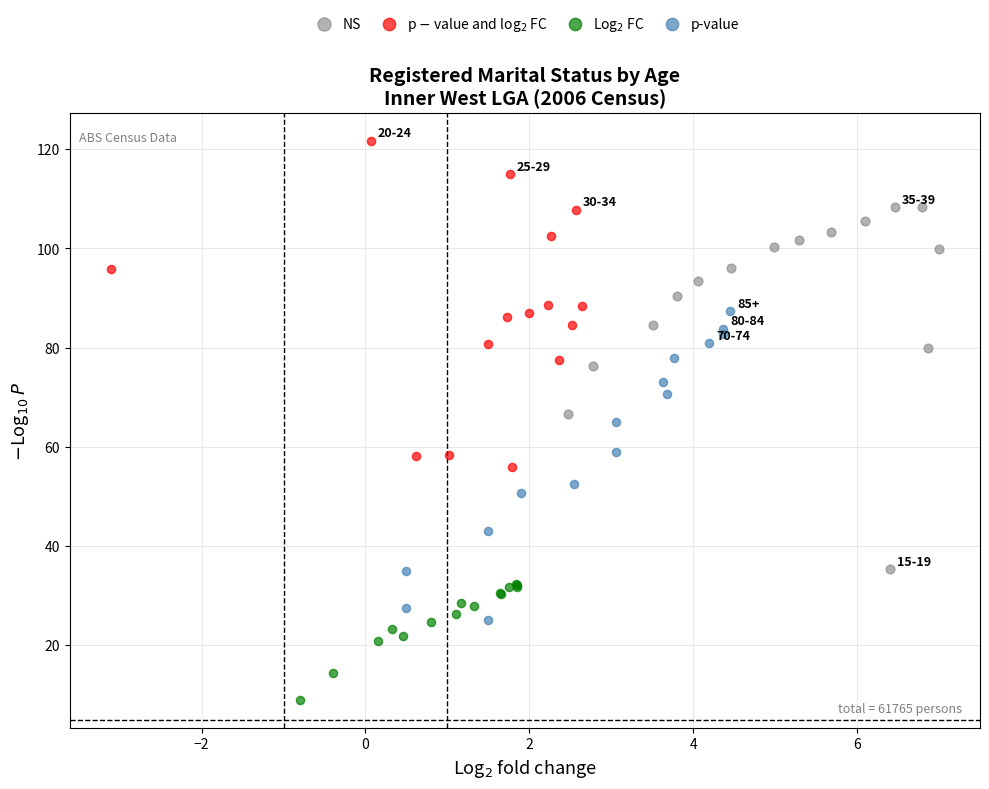

Which series reaches the minimum Y coordinate?

Log$_2$ FC